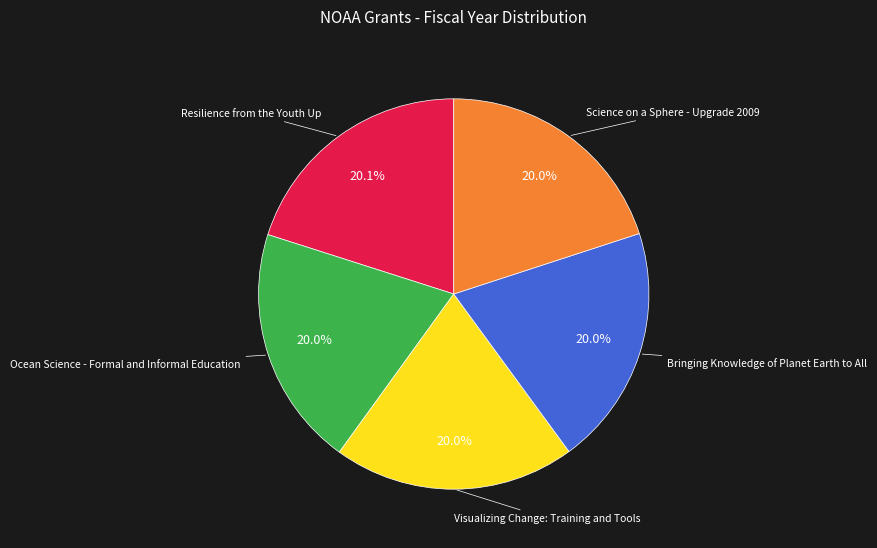

What is the ratio of the value at Resilience from the Youth Up to the value at Visualizing Change: Training and Tools?

1.0